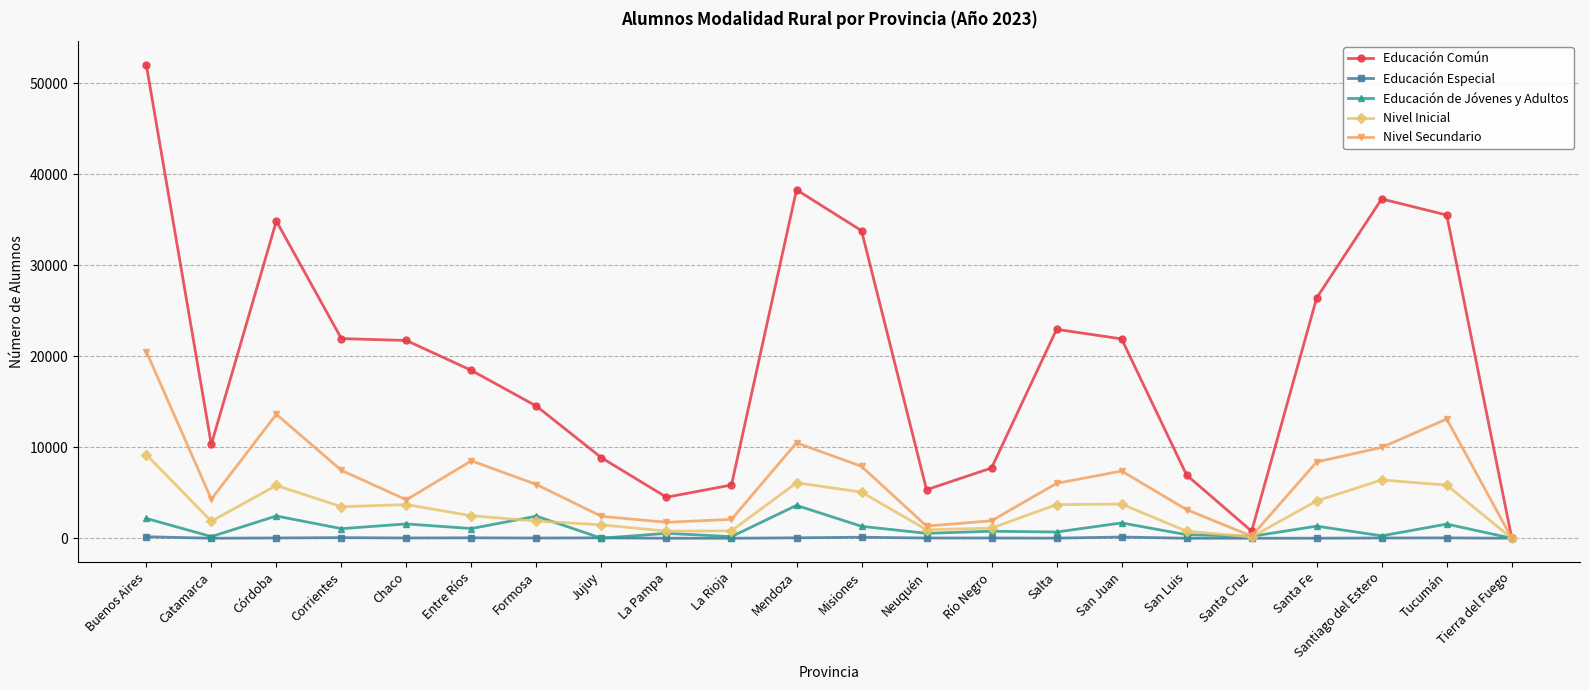

What is the average value of the Nivel Secundario series?

6394